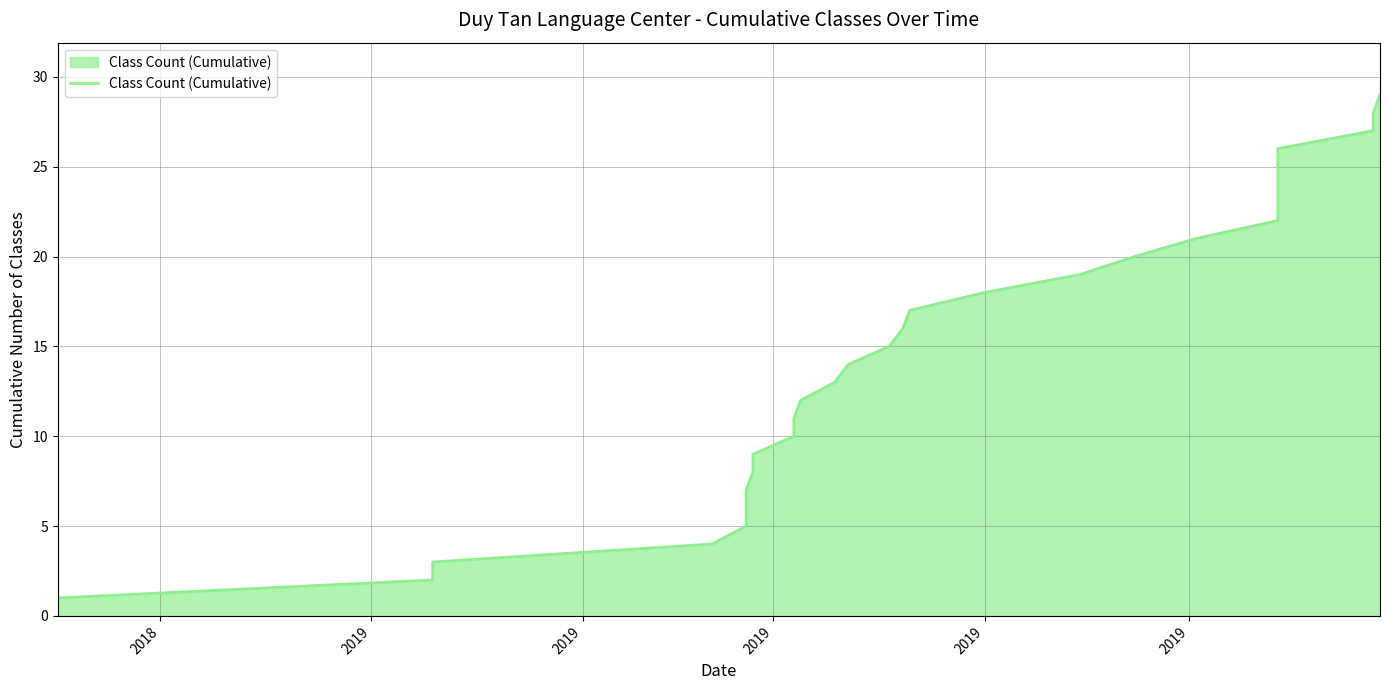

What is the smallest value displayed?

1